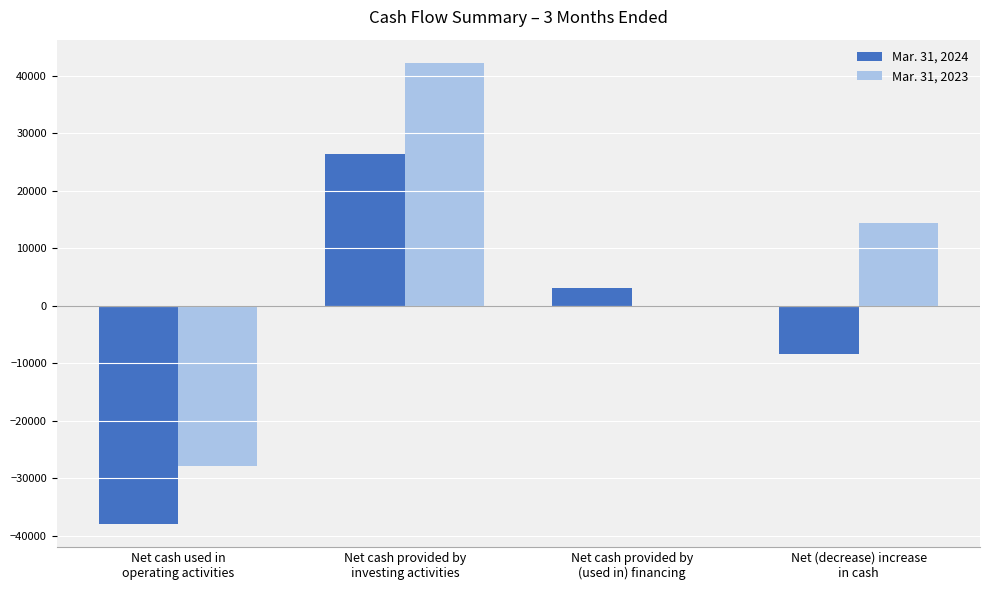

How many groups of bars are there?

4